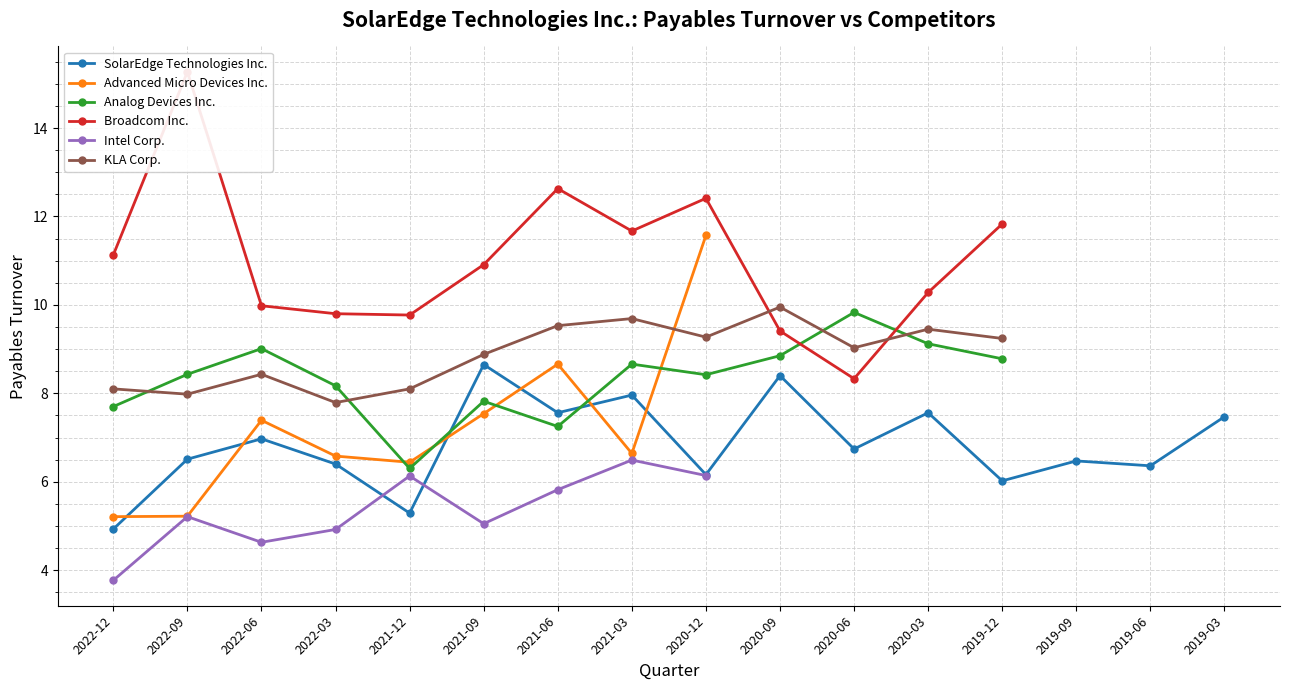

What is the difference between the maximum and minimum values in the Analog Devices Inc. series?

3.5